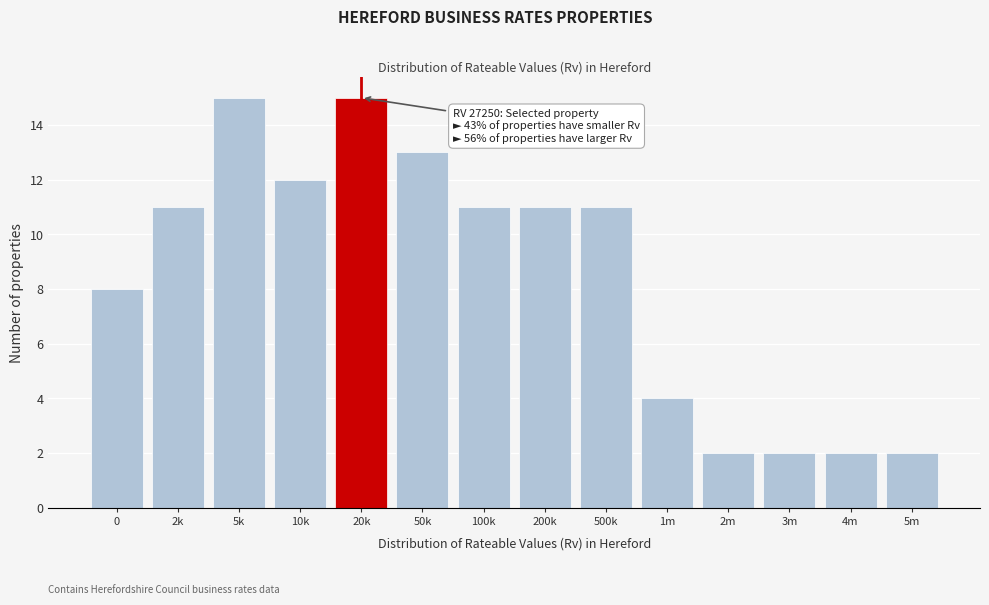

Reading left to right, what are all the values shown in this chart?

0=8	2k=11	5k=15	10k=12	20k=15	50k=13	100k=11	200k=11	500k=11	1m=4	2m=2	3m=2	4m=2	5m=2